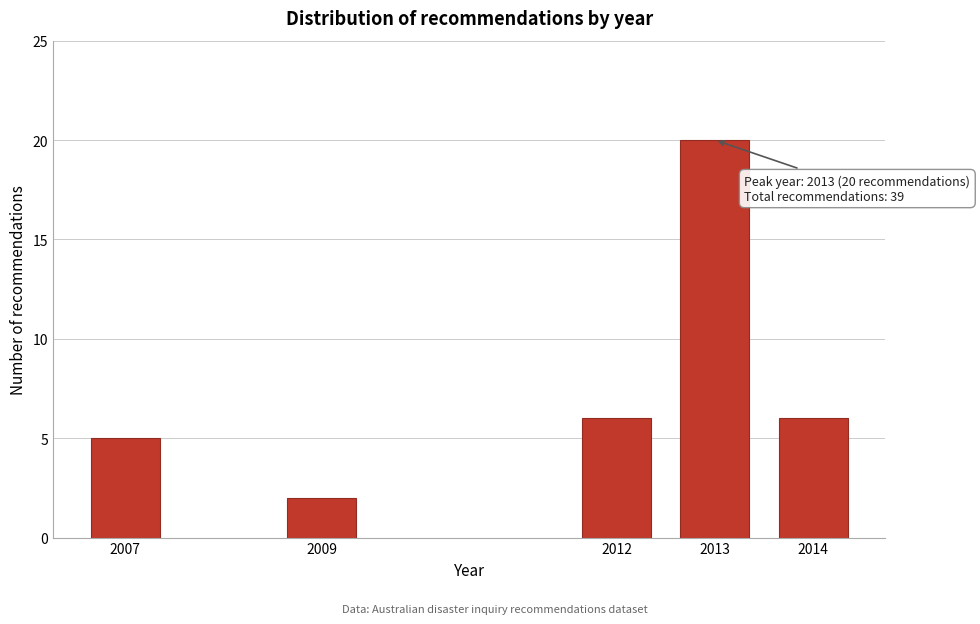

Reading left to right, what are all the values shown in this chart?

5	2	6	20	6